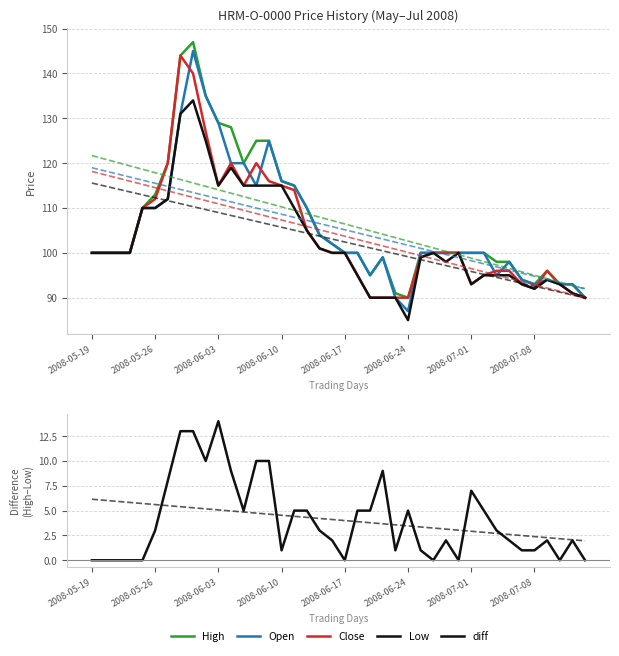

Count the number of categories in the chart.

40